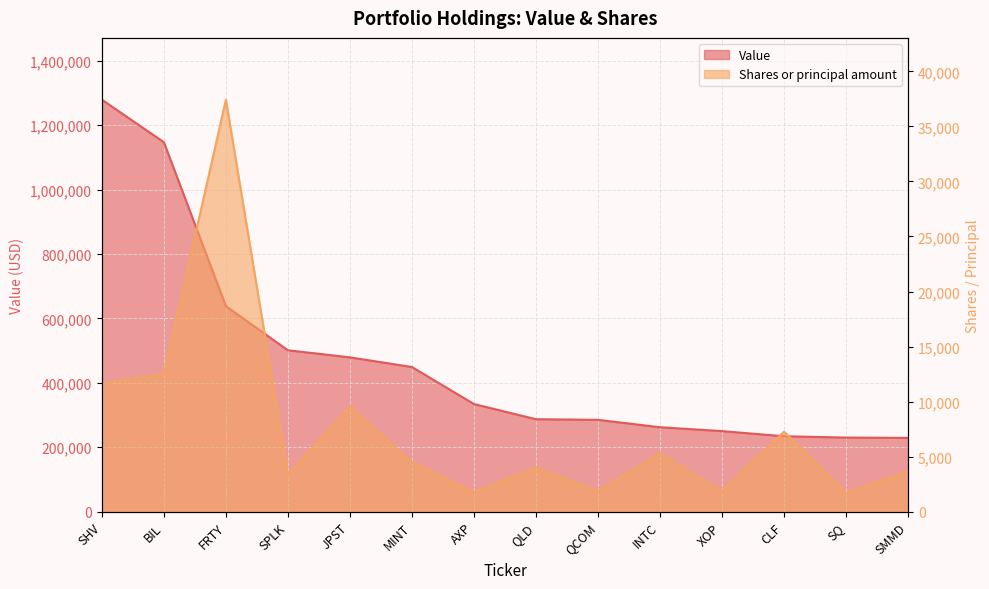

What is the lowest value of the Value series?

229000